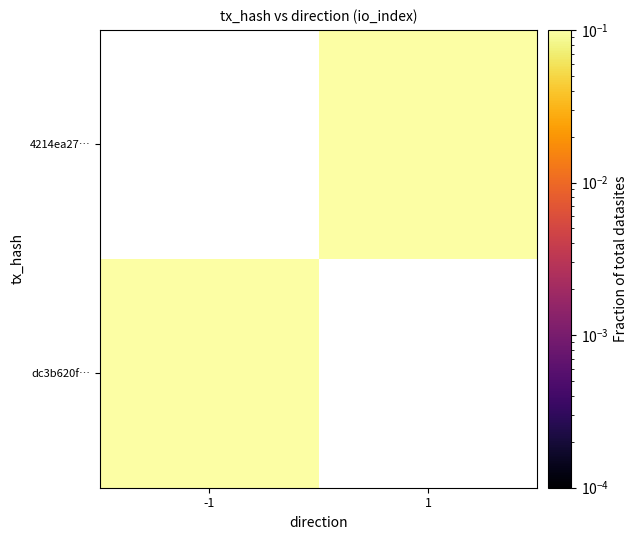

How many distinct data groups are displayed?

2